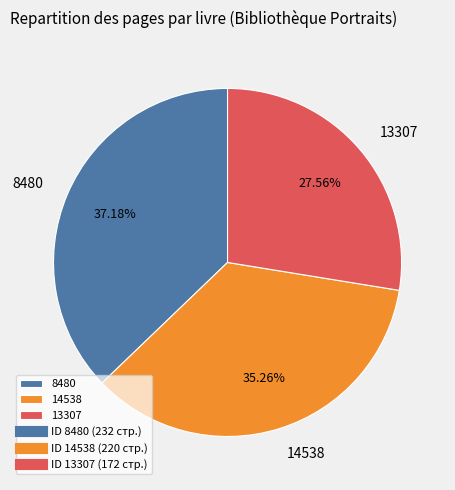

The 13307 slice represents 33% of the pie. True or false?

False